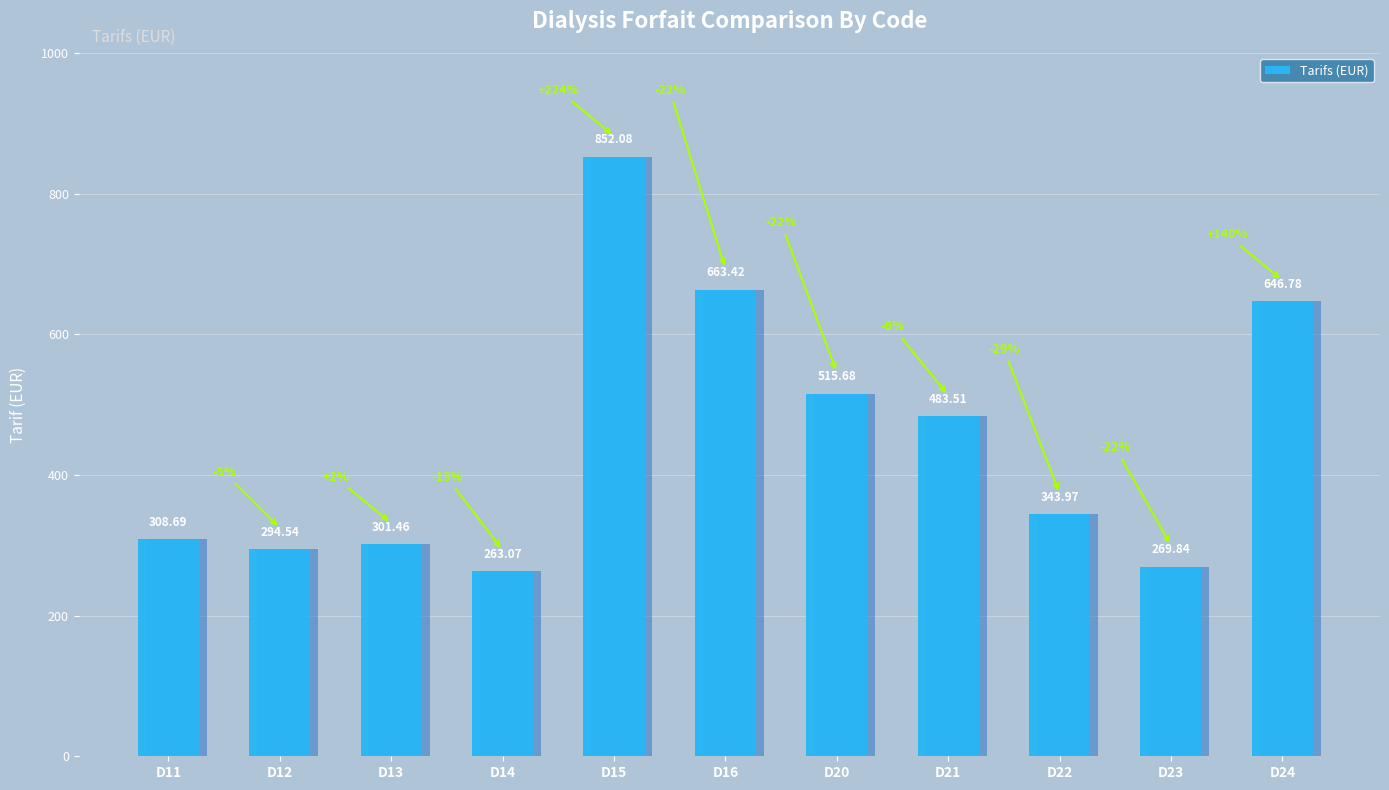

Read the value at D12.

294.5